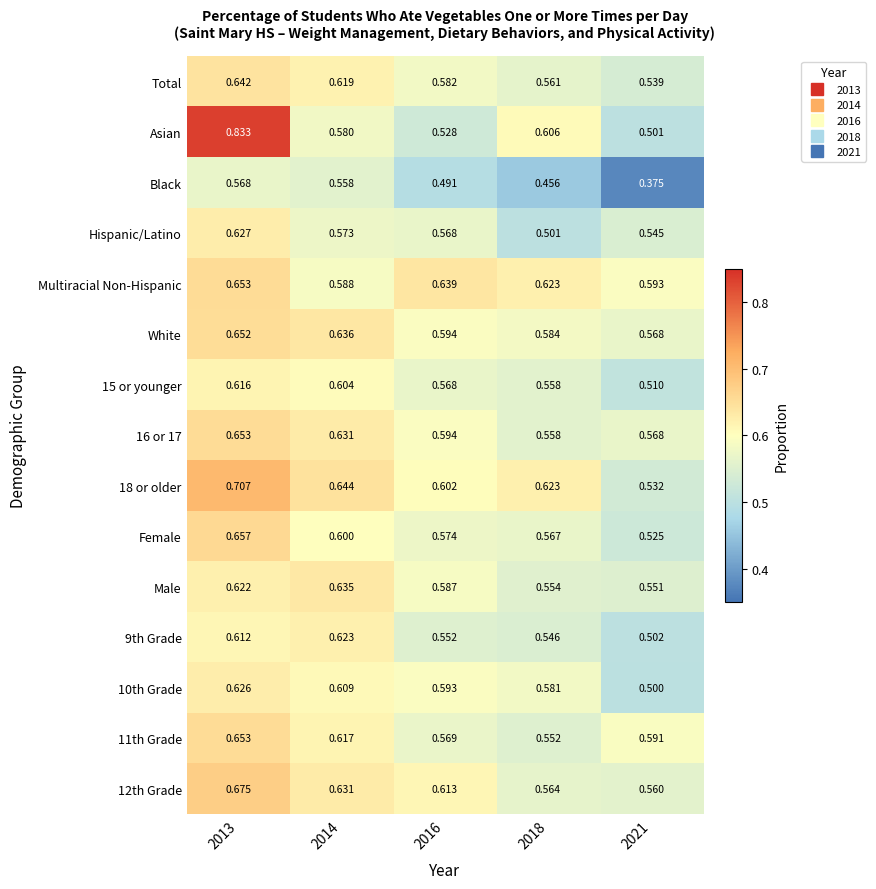

Which series has the widest spread of values?

Asian